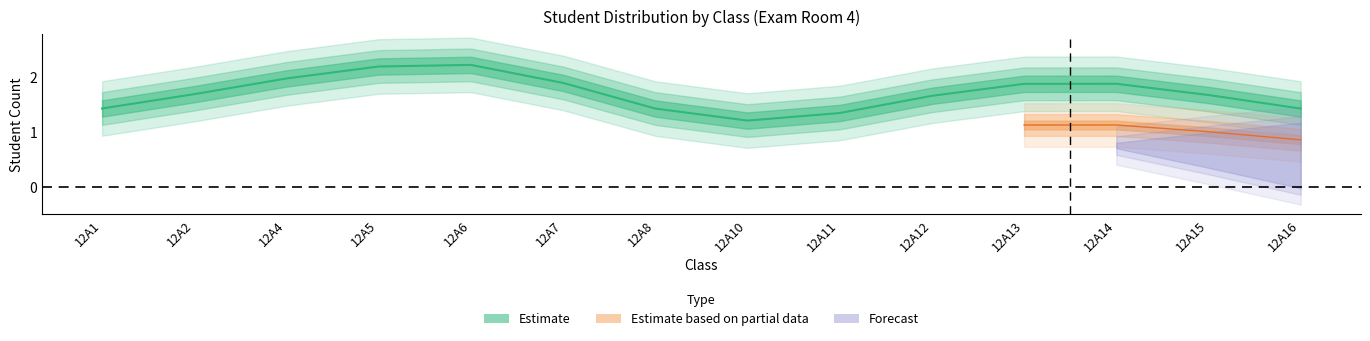

True or false: Forecast and Estimate cross at least once.

False